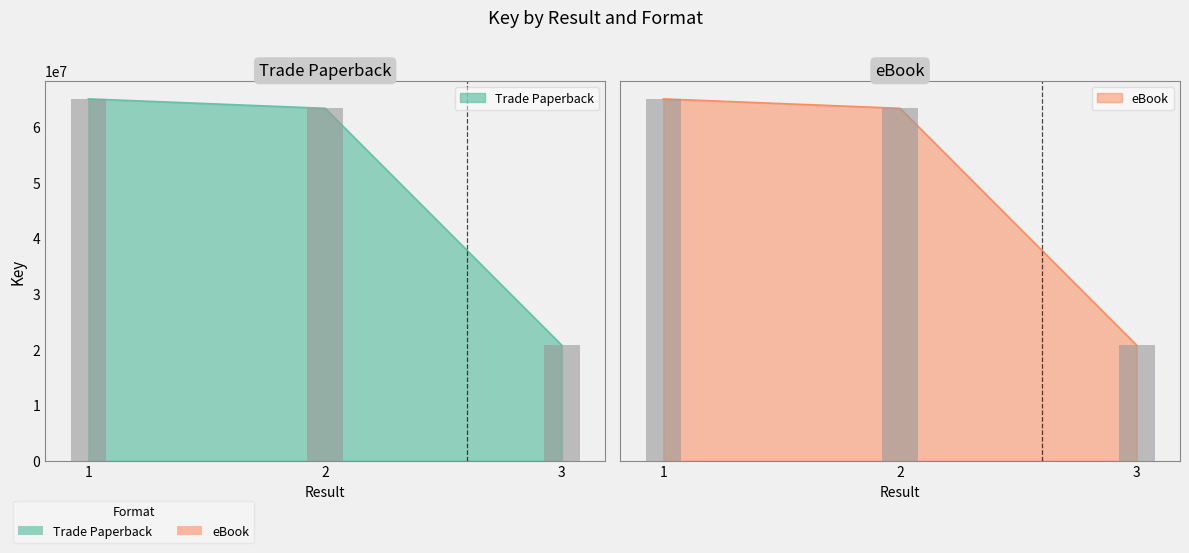

Reading left to right, extract all data points from this chart.

Trade Paperback: 65013957	63319427	20751149
eBook: 65013957	63319427	20751149